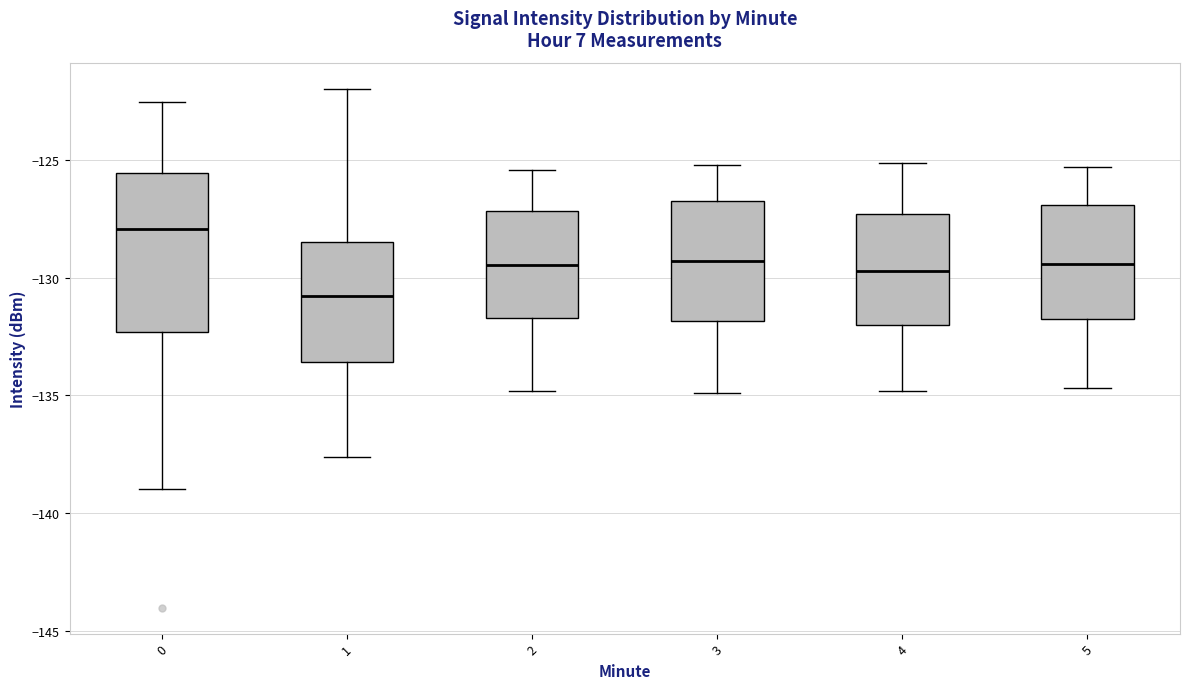

Which box is the tallest, from its lower edge to its upper edge?

0